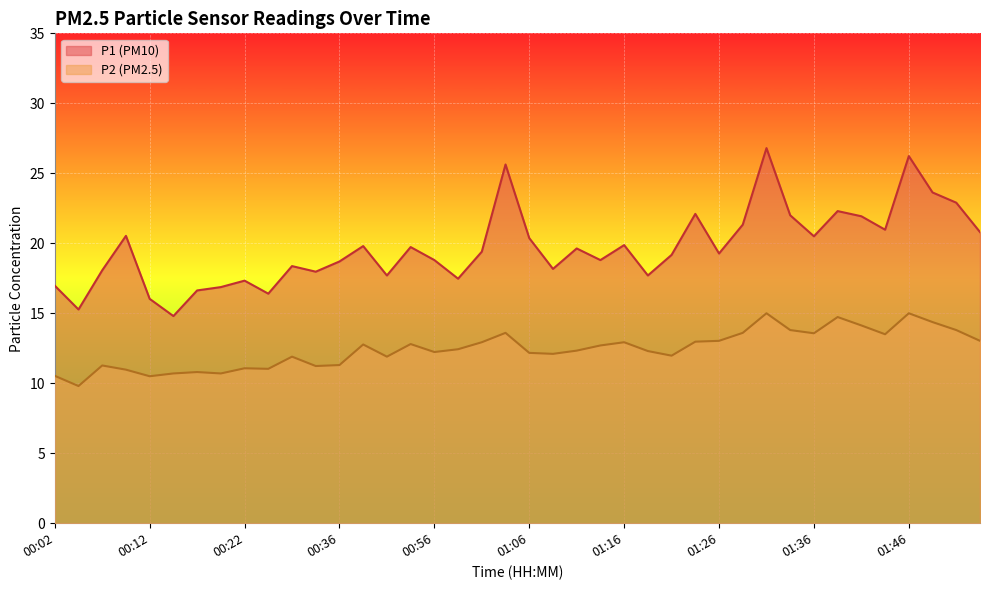

How many data points in P2 are less than 12?

15